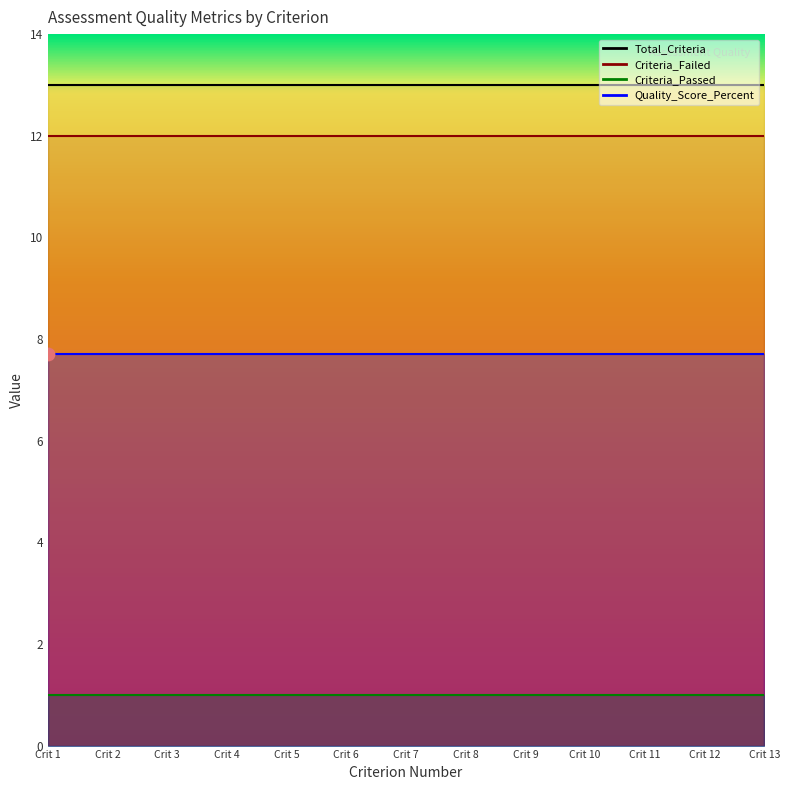

At how many categories does at least one series exceed 5?

13